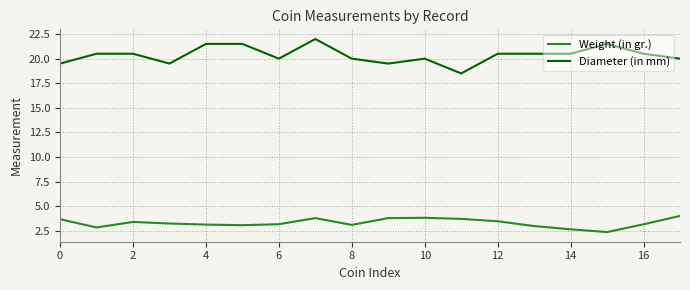

At how many categories does at least one series exceed 6?

18